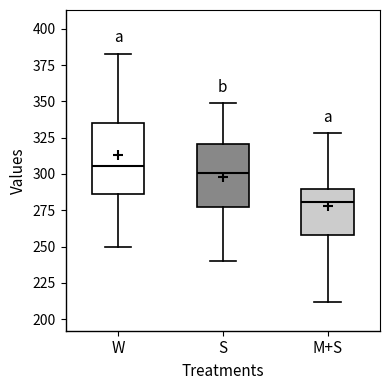

Which box is the tallest, from its lower edge to its upper edge?

W